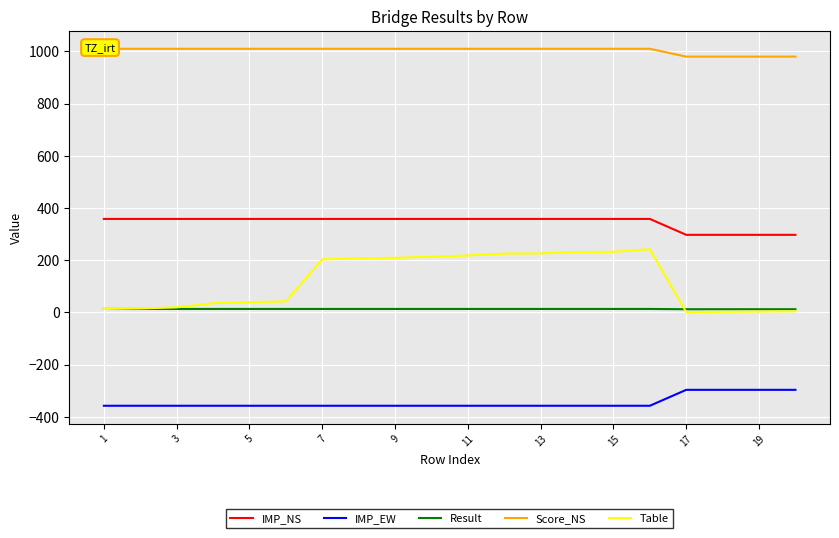

True or false: Table and IMP_EW cross at least once.

False